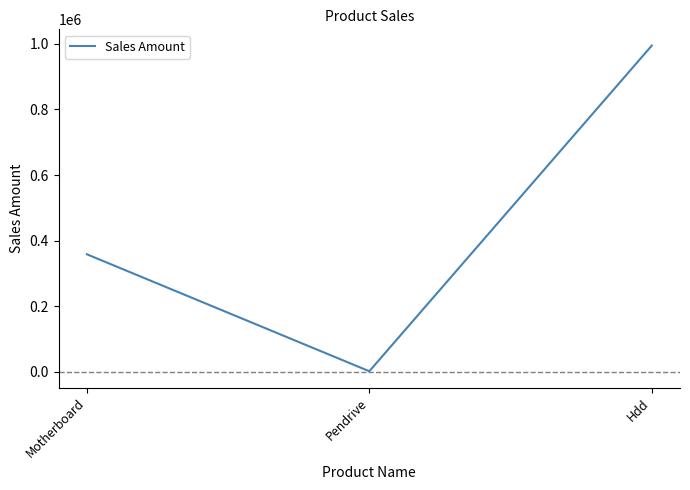

The value at Motherboard is 187602. True or false?

False